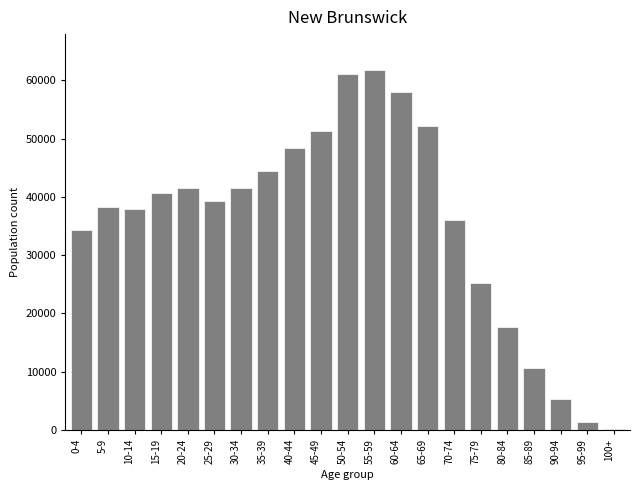

What is the average value?

35576